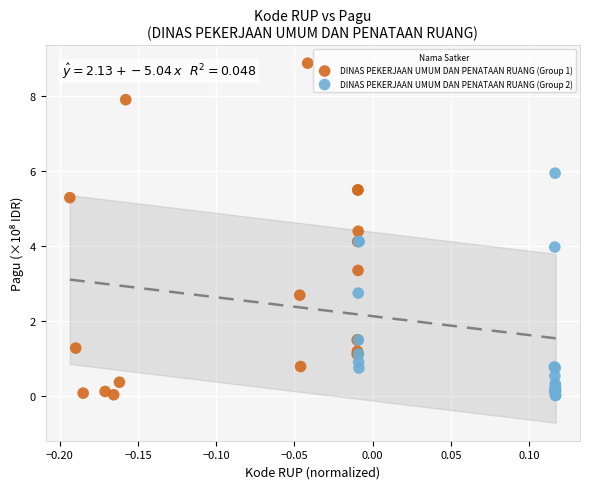

Which series has the widest spread of Y values?

DINAS PEKERJAAN UMUM DAN PENATAAN RUANG (Group 1)